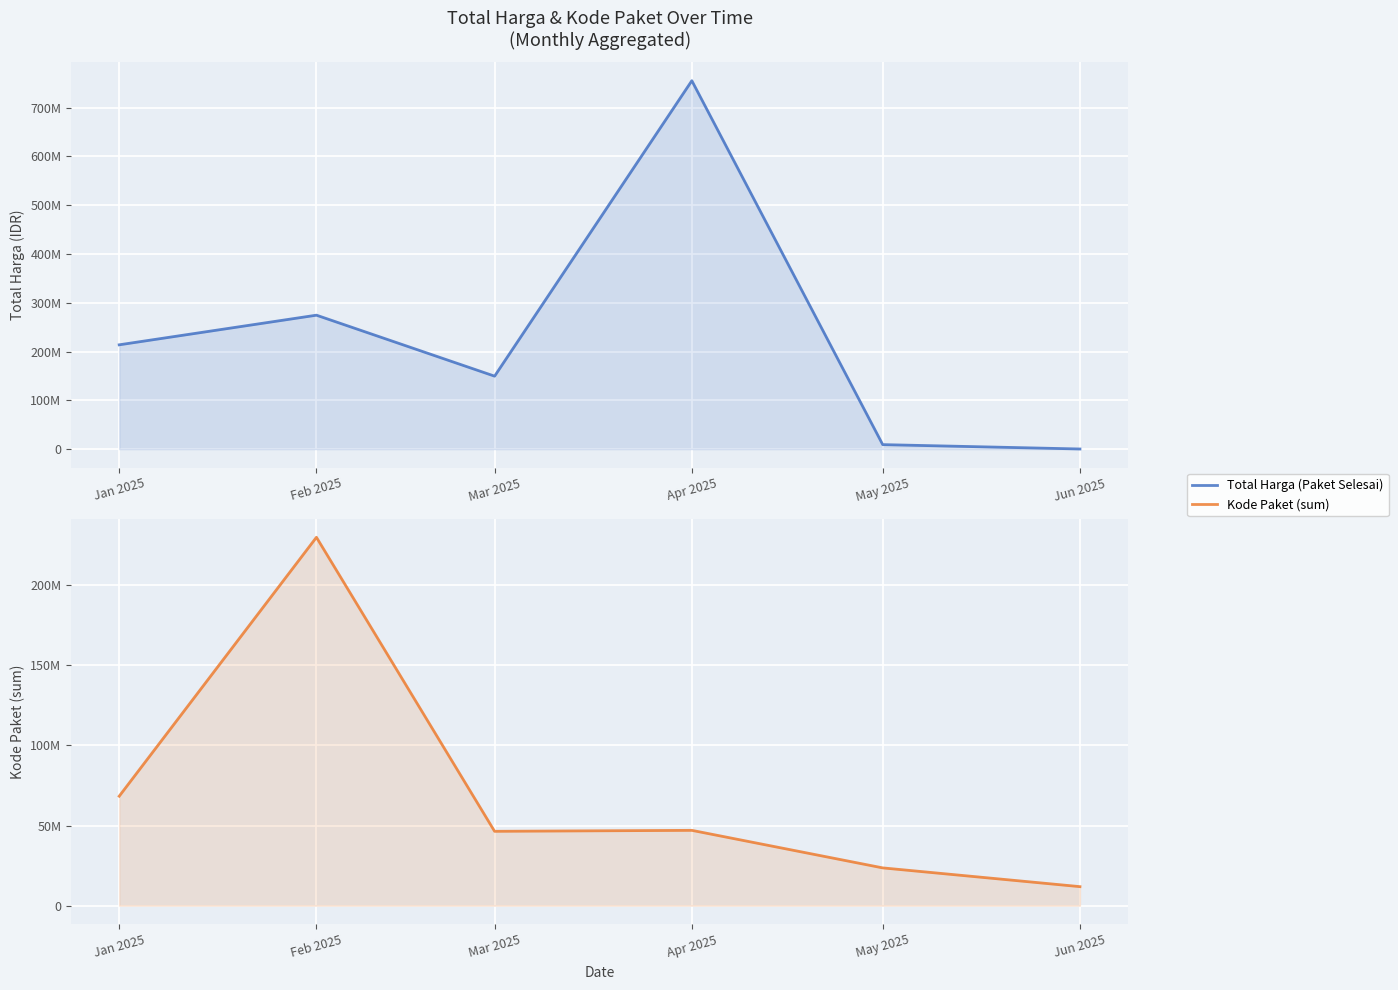

How many distinct data groups are displayed?

2